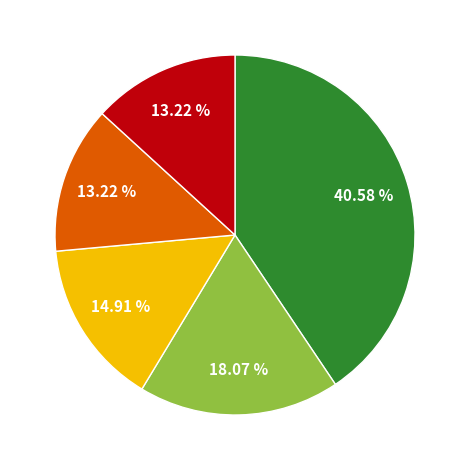

Is there any slice that represents more than half of the pie?

No